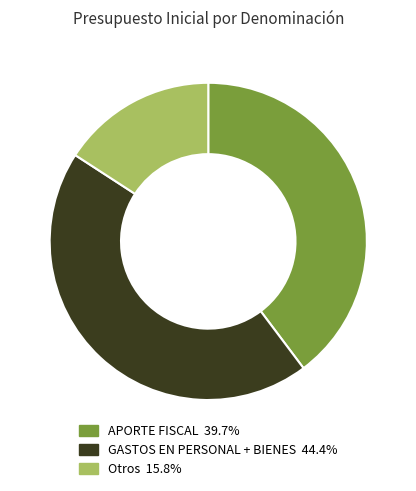

Is there a majority slice in this chart?

No